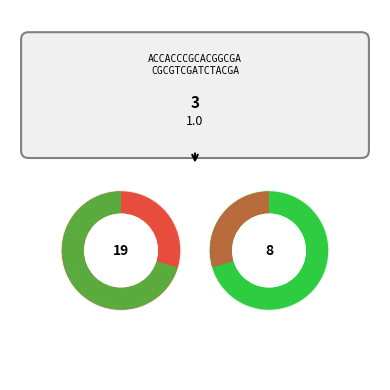

Is Tue the majority of the pie?

No